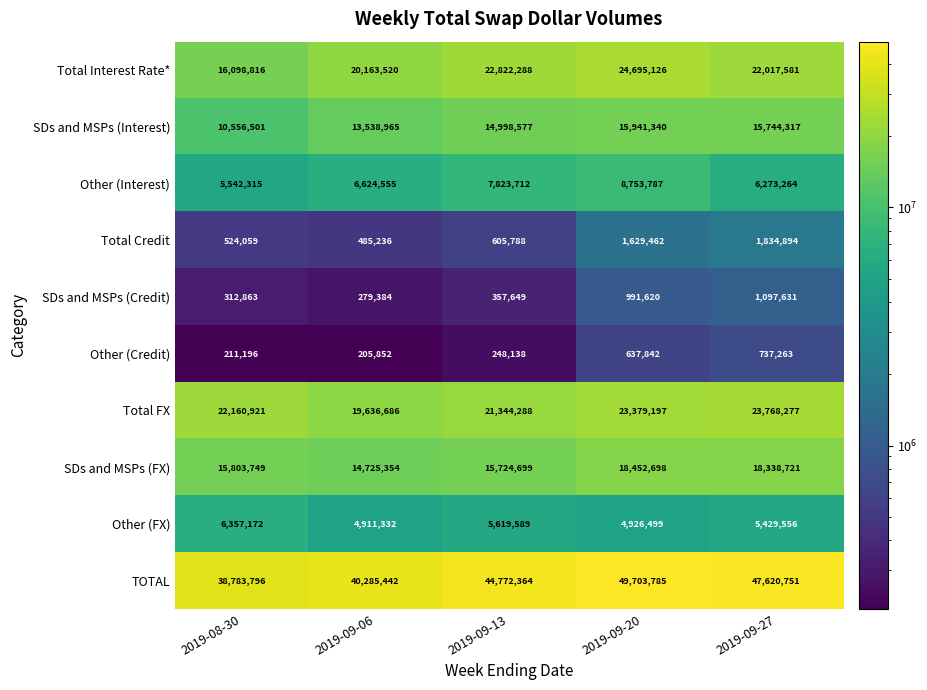

Which category has the highest value across all series?

2019-09-20